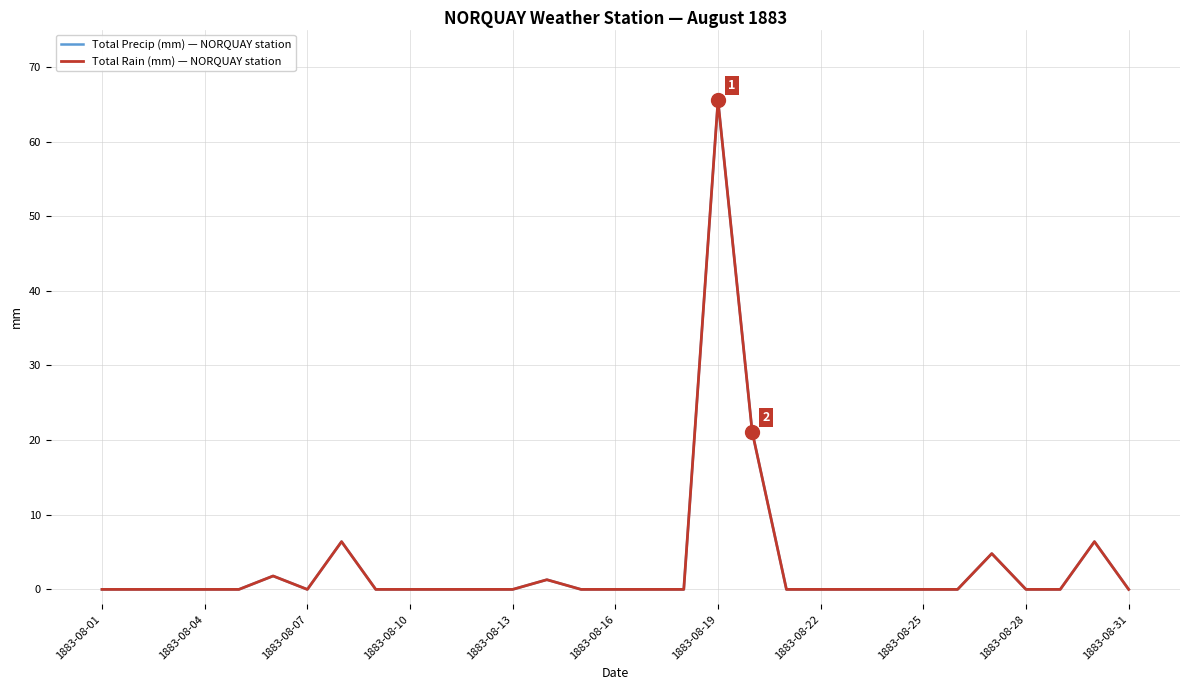

How many lines are shown in the chart?

2